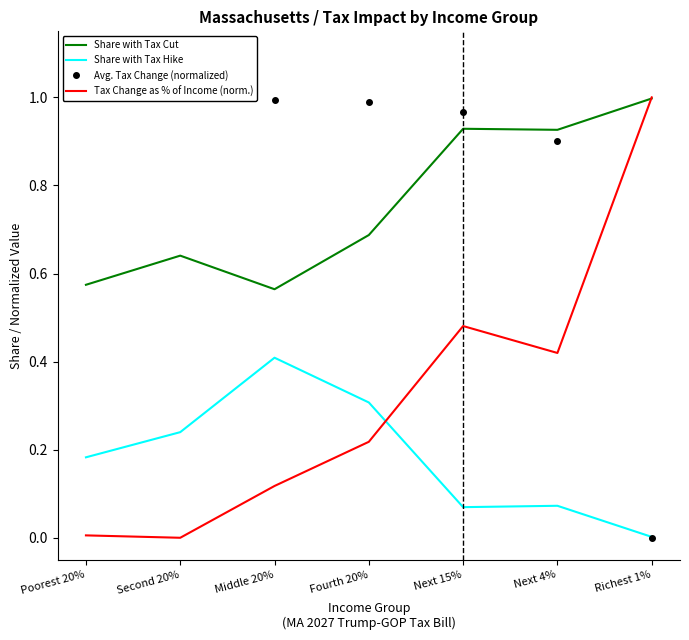

What position from the right is Next 15%?

3